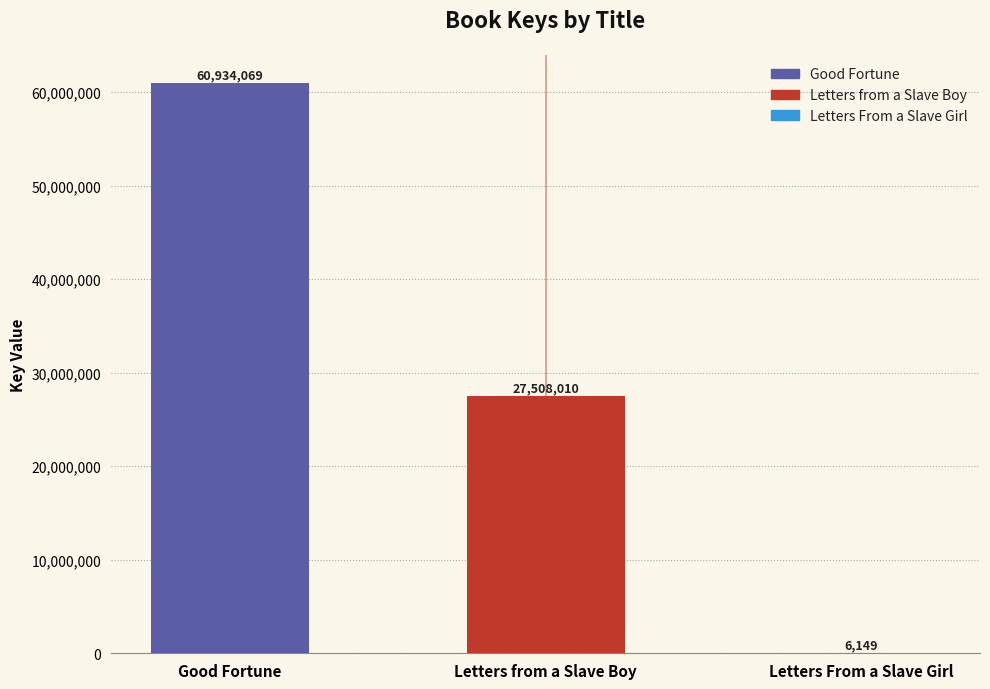

How many series are shown in this chart?

1